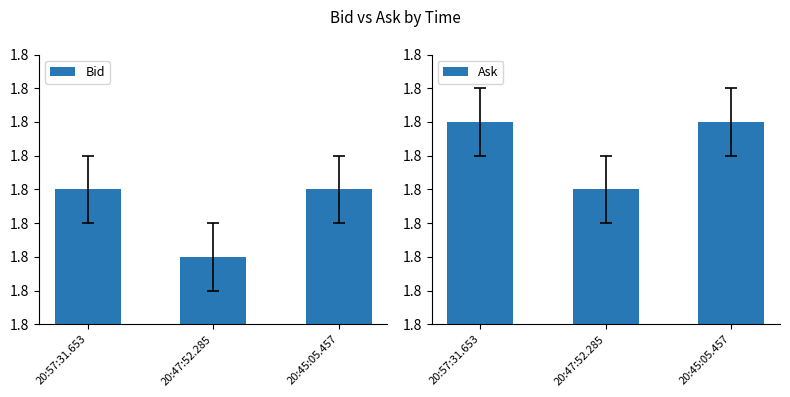

Which category has the lowest value across all series?

20:47:52.285